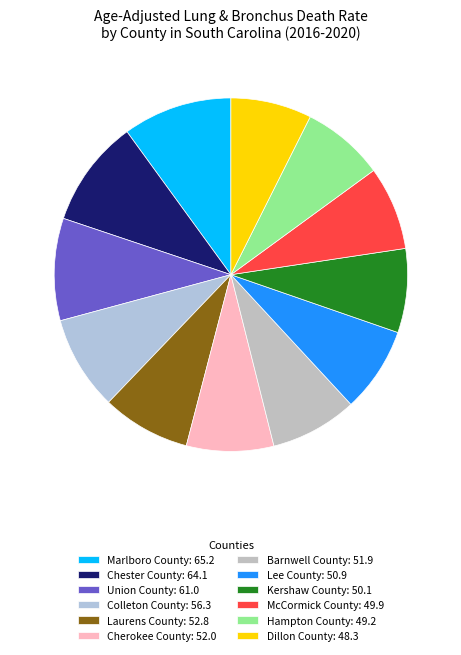

Approximately how many times larger is the value at McCormick County compared to Hampton County?

1.0